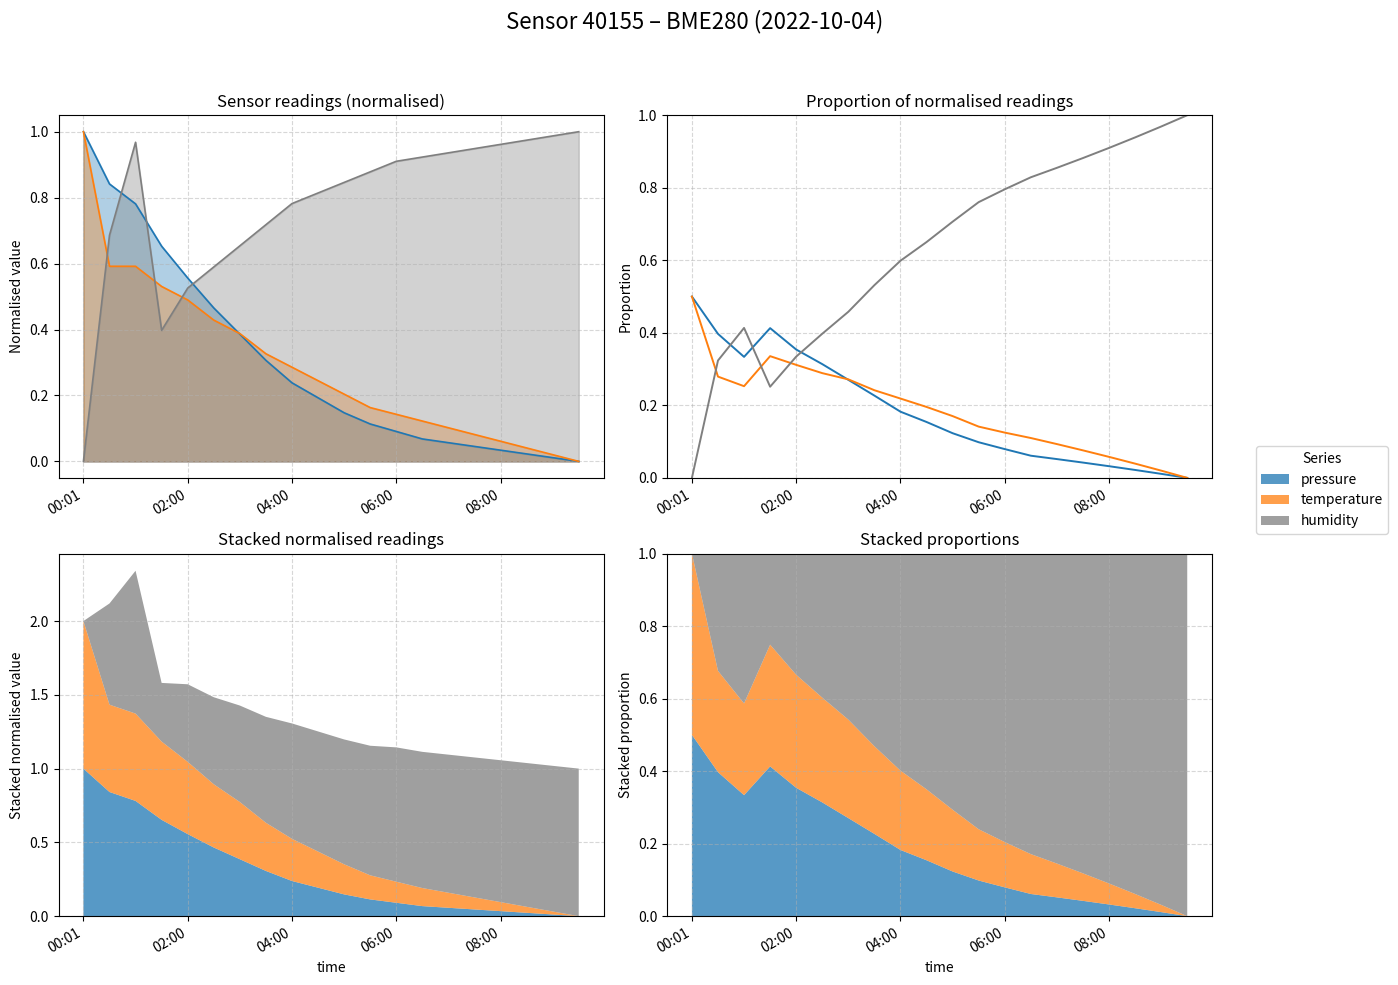

Where do pressure and temperature first cross each other?

5 and 6